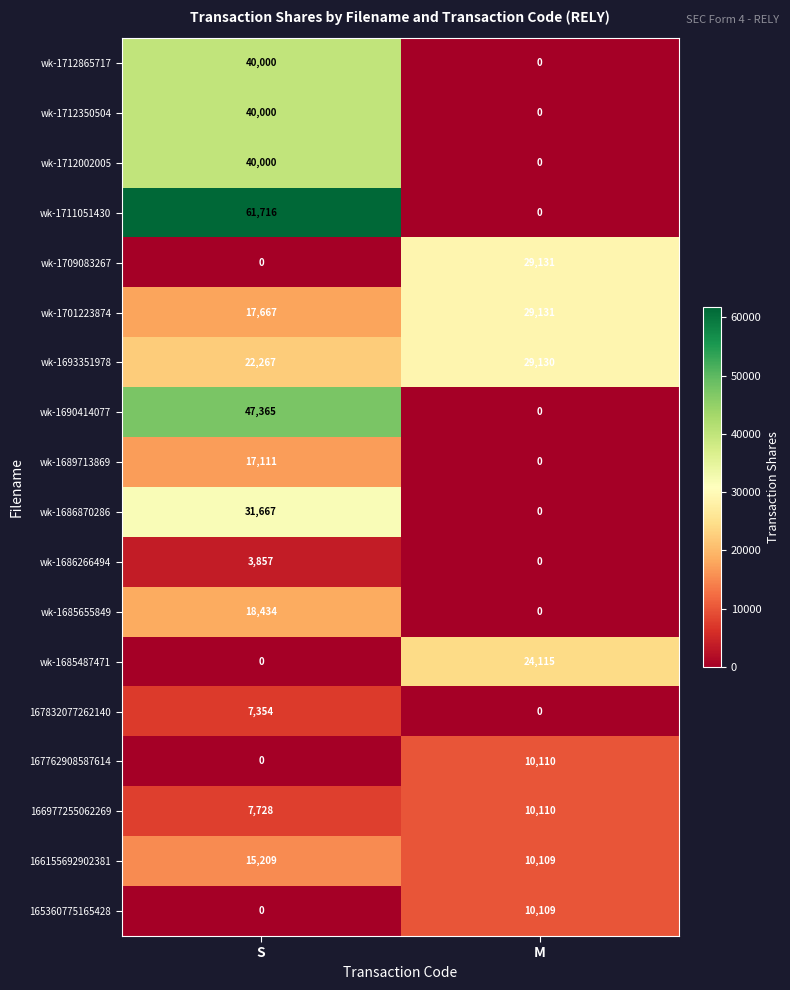

True or false: wk-1712002005 has a value of 61218 at S.

False